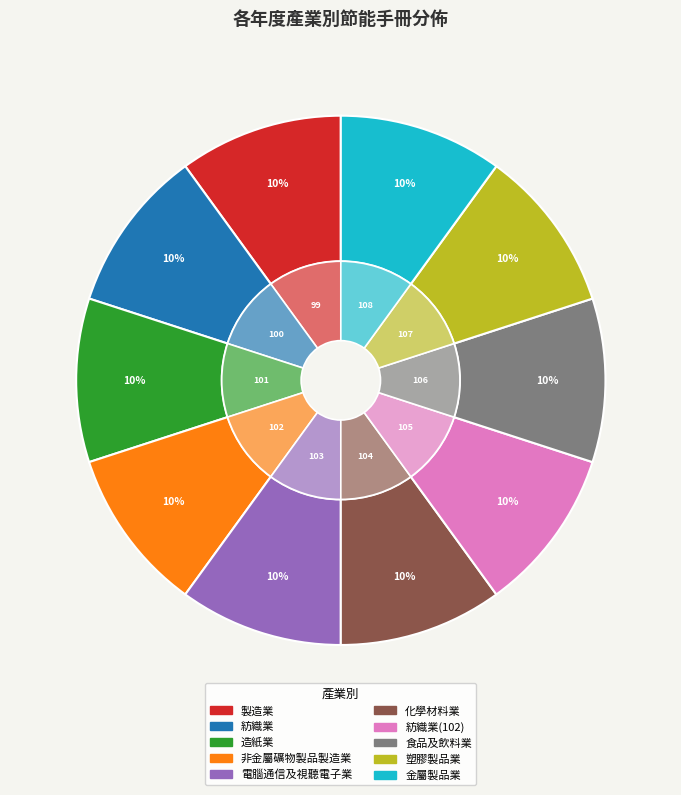

Is it true that 電腦通信及視聽電子業 is 1% of the pie?

False